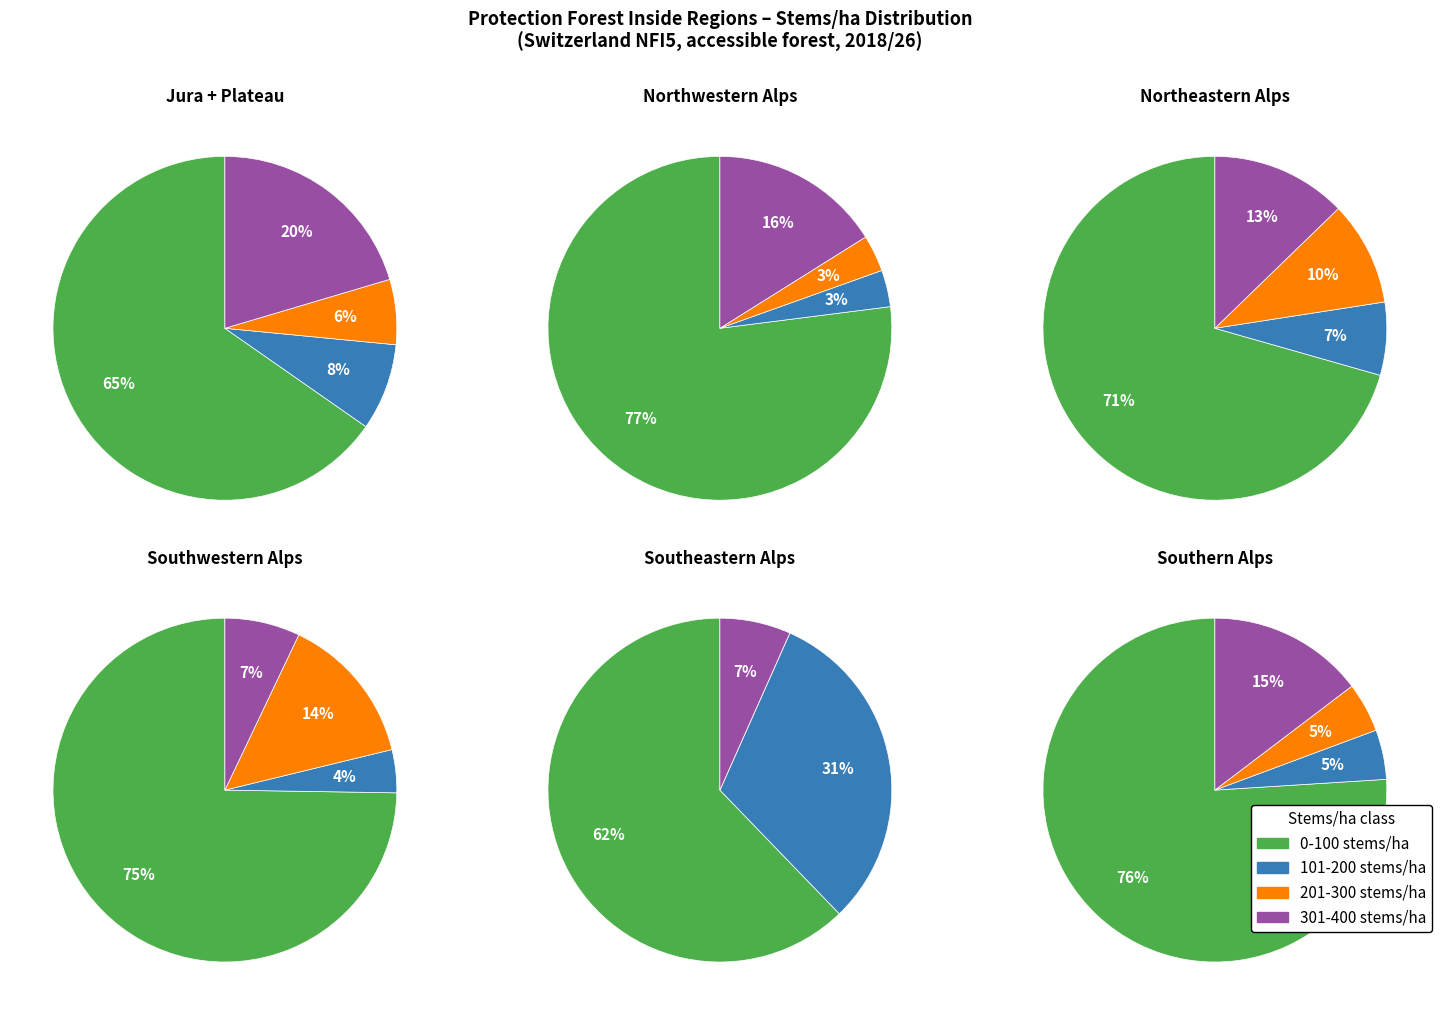

To the nearest percent, what portion does Jura + Plateau represent?

8%